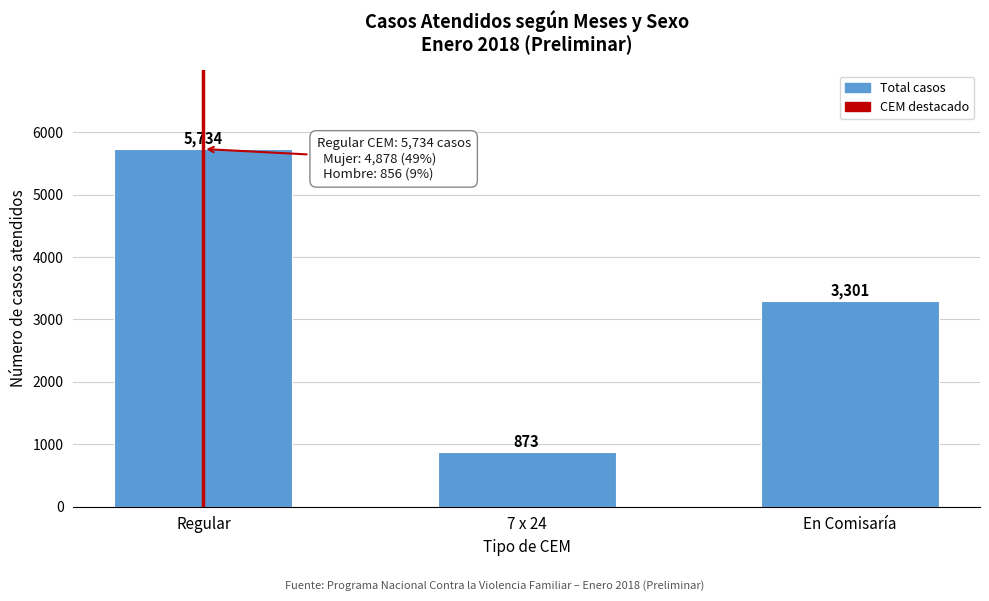

Reading right to left, extract all data points from this chart.

3301	873	5734